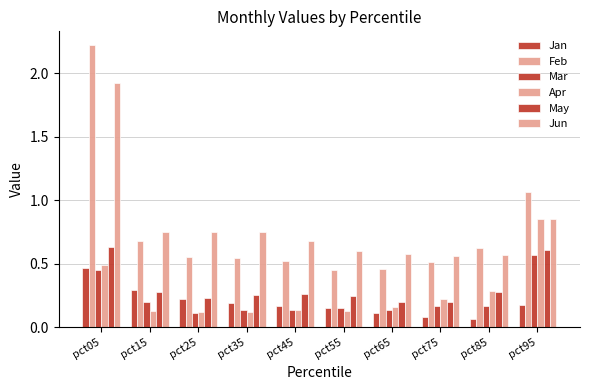

Rank the series by their maximum value, from highest to lowest.

Feb, Jun, Apr, May, Mar, Jan